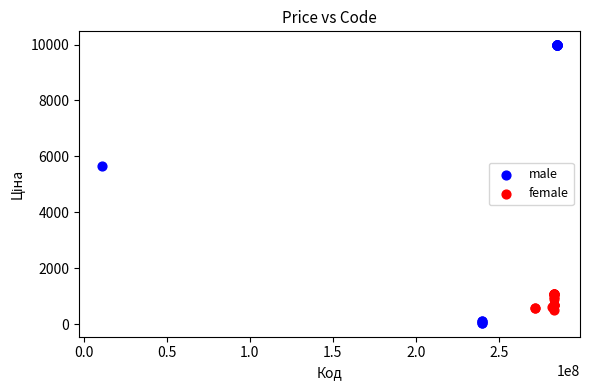

Which series contains the lowest Y value?

male